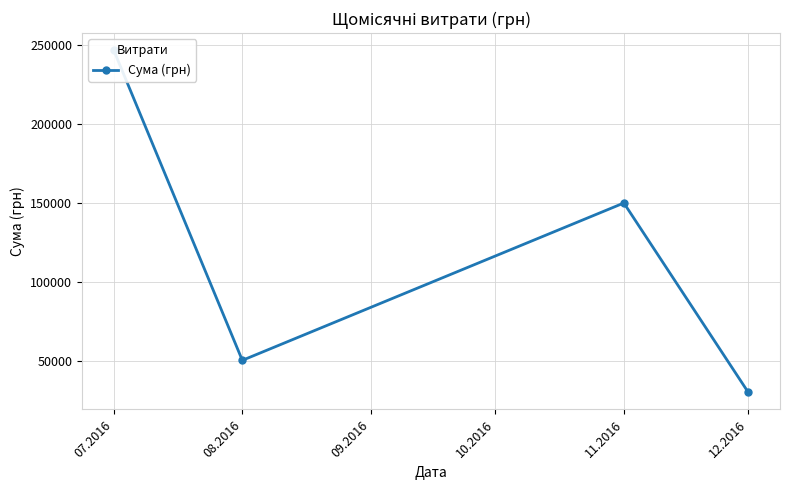

Which has a higher value, 07.2016 or 11.2016?

07.2016